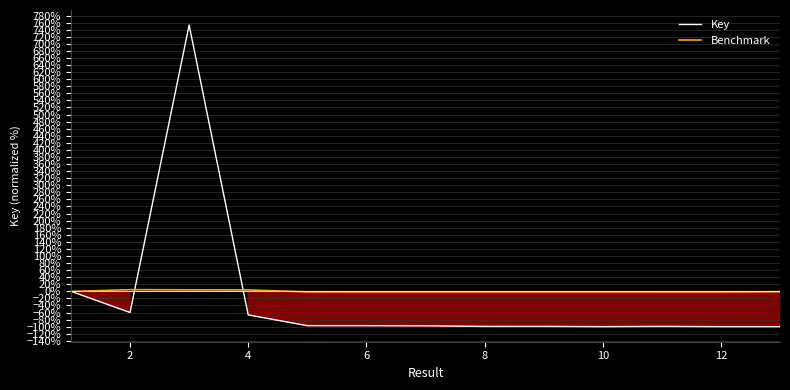

Reading left to right, transcribe all the data shown in this chart.

Key: 0.0	-59.9	753.0	-66.8	-97.2	-97.3	-97.8	-99.3	-99.3	-100.0	-99.3	-100.0	-100.0
Benchmark: -0.4	4.6	4.2	3.9	-1.7	-1.9	-2.0	-2.0	-2.0	-2.0	-2.0	-2.0	-1.3